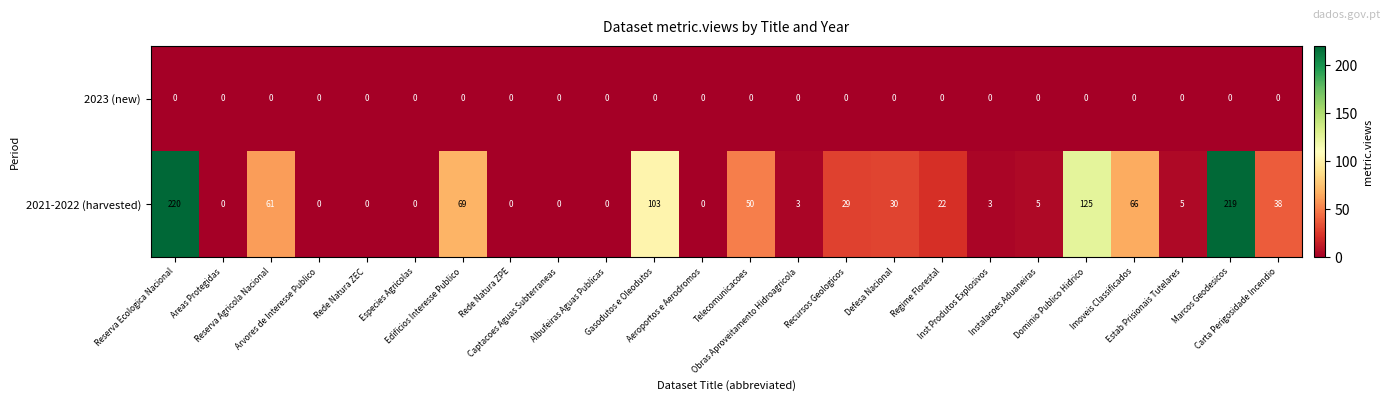

List the series in order of their peak value, highest first.

2021-2022 (harvested), 2023 (new)